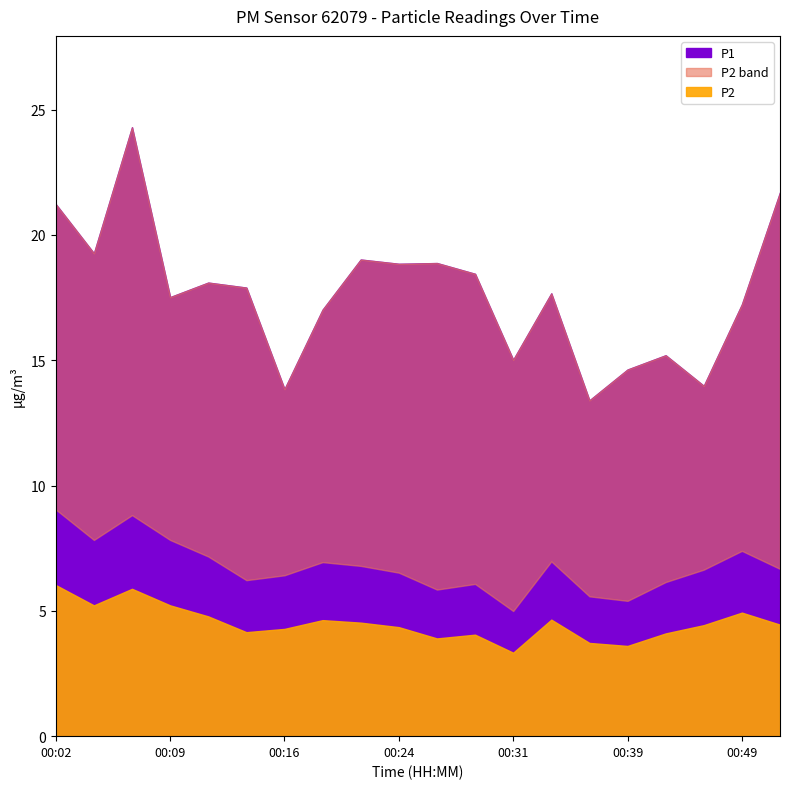

At which label does P2 first exceed 4?

00:02